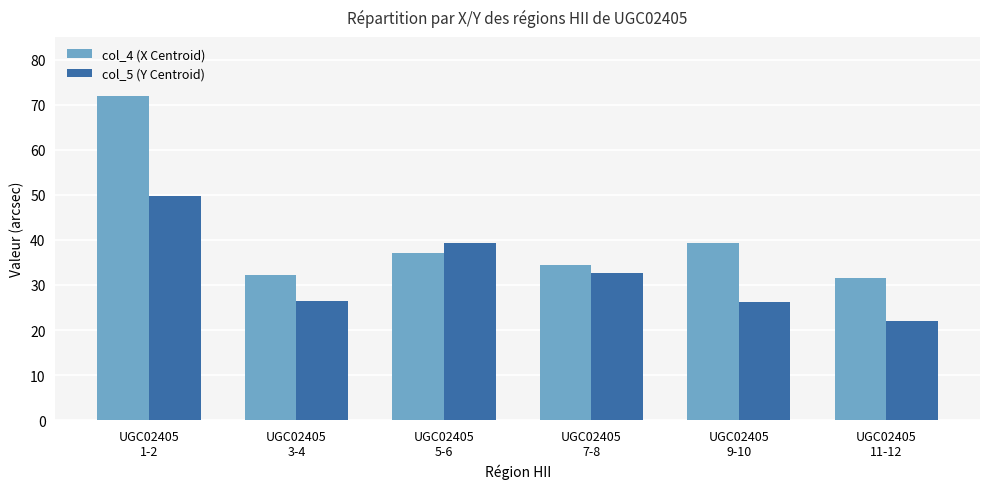

How many values in the col_4 (X Centroid) series exceed 37?

3